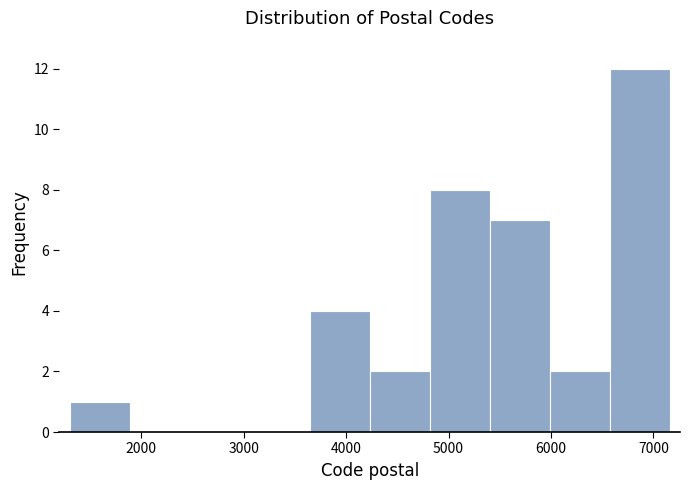

Reading left to right, transcribe this chart: for each bar, give the range it covers on the x-axis and its height. Neither the bar edges nor the heights are printed on the chart, so give them approximately, as read against the axes.

1300 to 1900: 1
1900 to 2500: 0
2500 to 3100: 0
3100 to 3600: 0
3600 to 4200: 4
4200 to 4800: 2
4800 to 5400: 8
5400 to 6000: 7
6000 to 6600: 2
6600 to 7200: 12